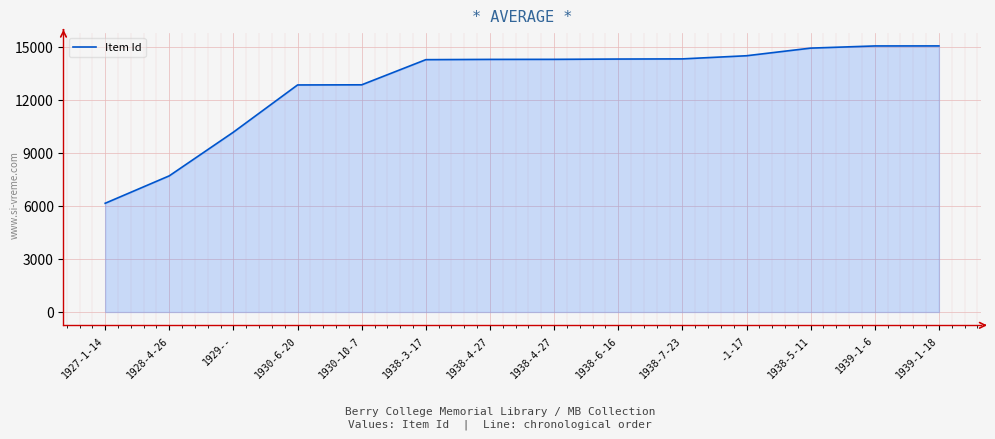

At which category does the chart reach its minimum across all series?

1927-1-14